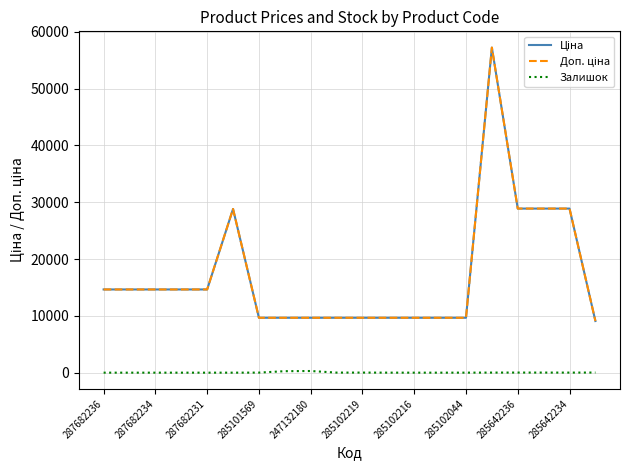

How many lines are shown in the chart?

3